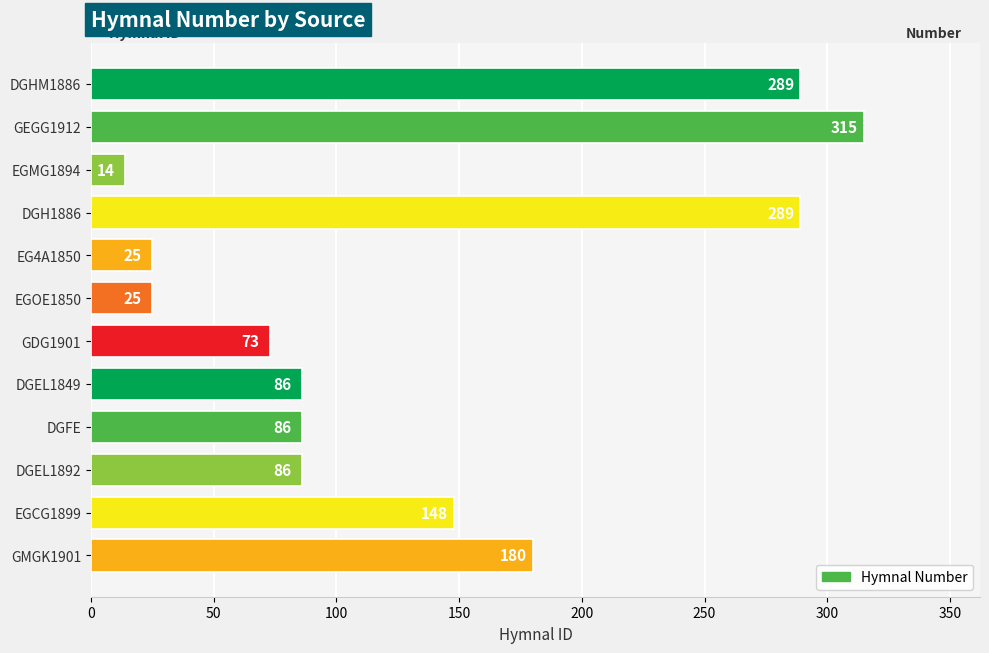

What is the greatest value displayed?

315